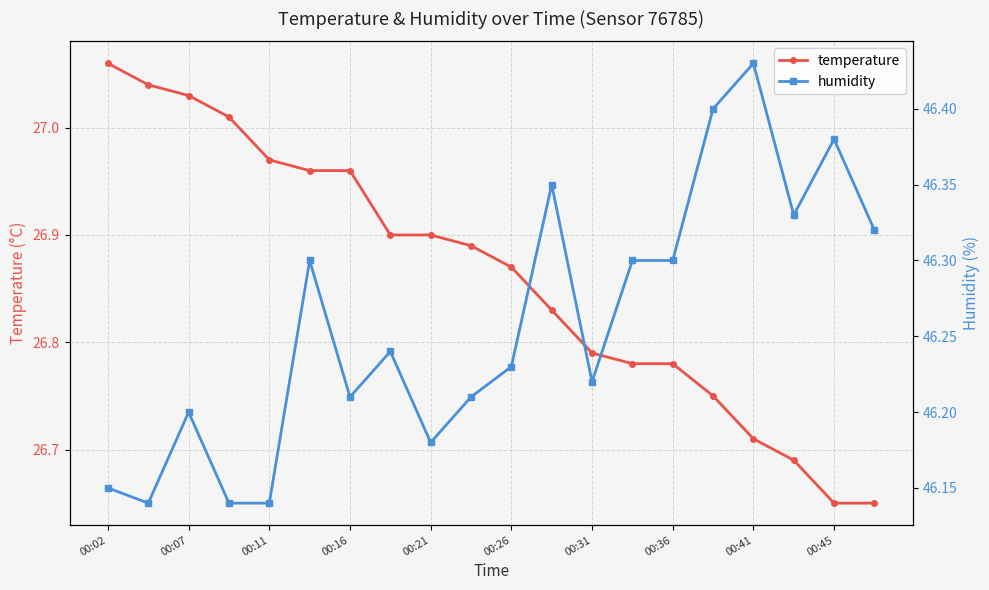

What is the total value across all series at 11?

73.2